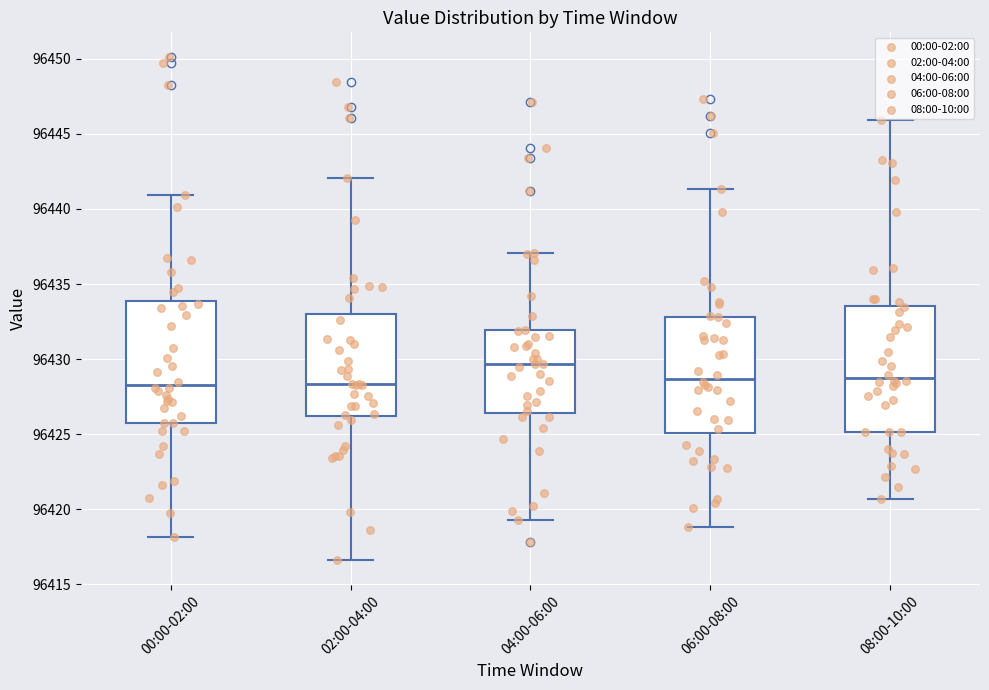

Which box's median line is the highest?

04:00-06:00